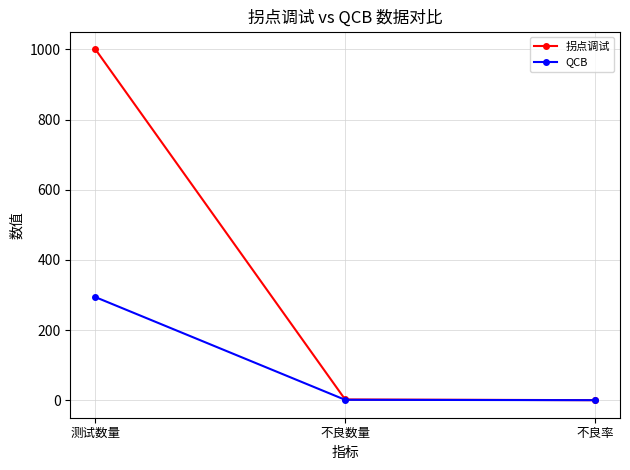

The 拐点调试 series shows 371.2 at 测试数量. True or false?

False